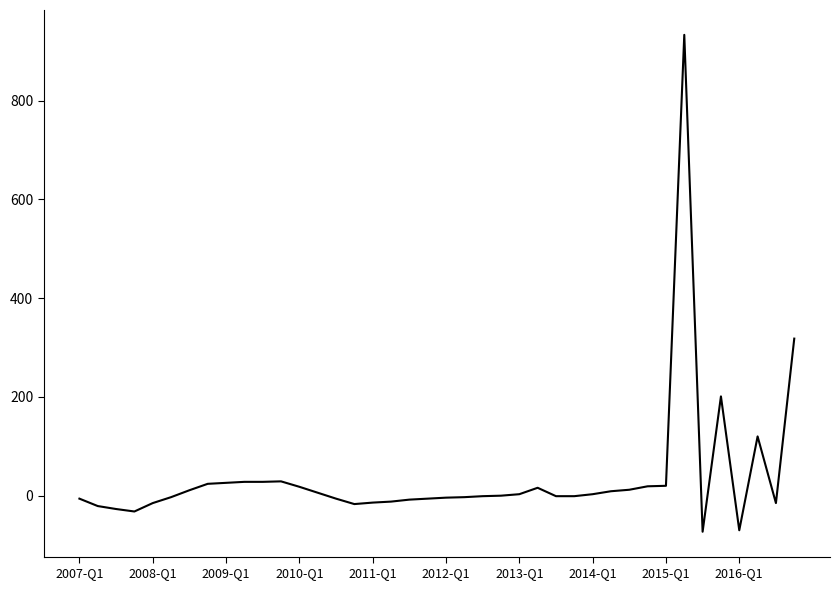

What is the maximum value shown in the chart?

933